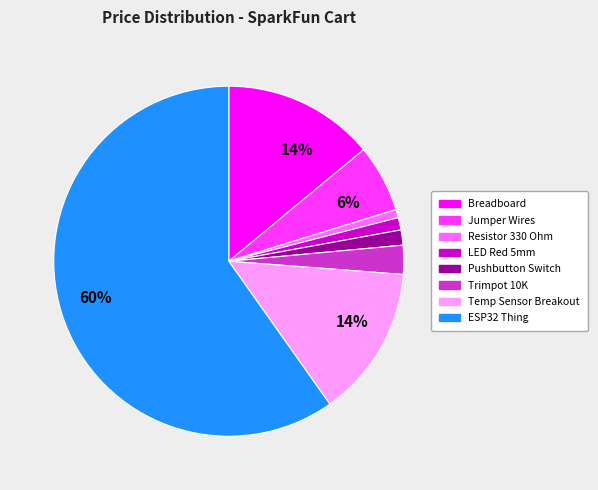

Is there any slice that represents more than half of the pie?

Yes